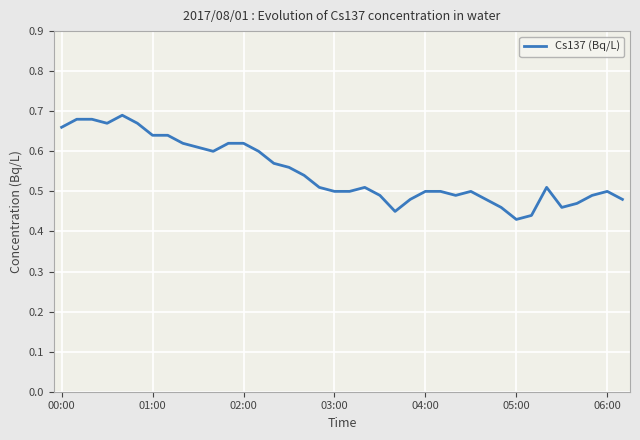

What is the smallest value displayed?

0.4